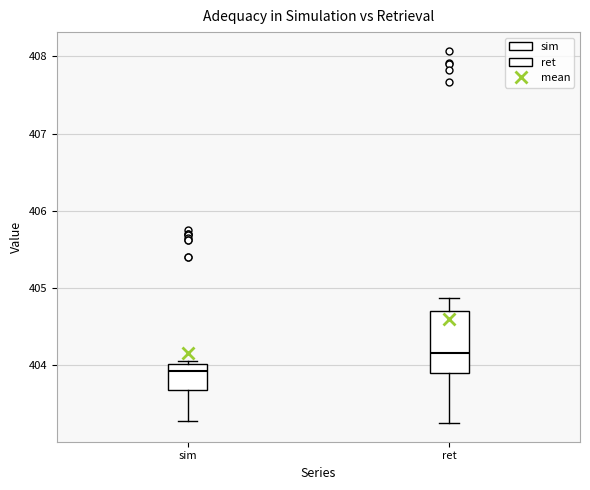

Which box's median line is the lowest?

sim